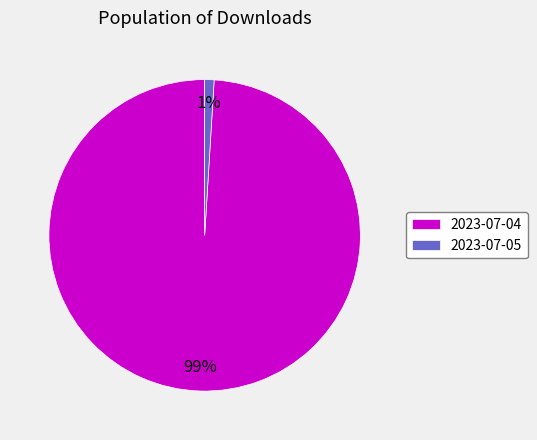

Rank the categories by value from highest to lowest.

2023-07-04, 2023-07-05